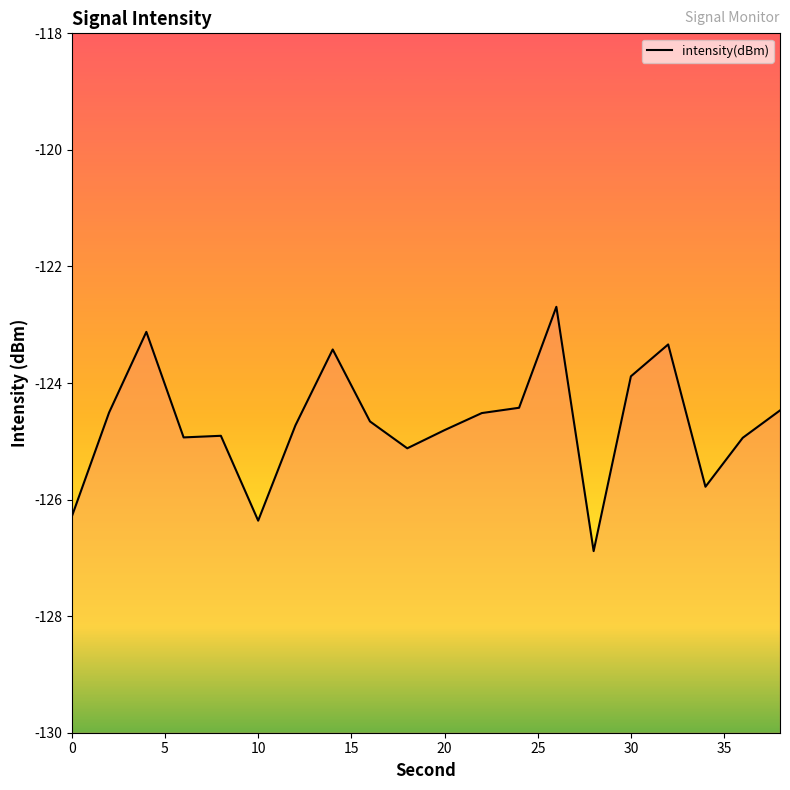

The value at 30 is -123.9. True or false?

True